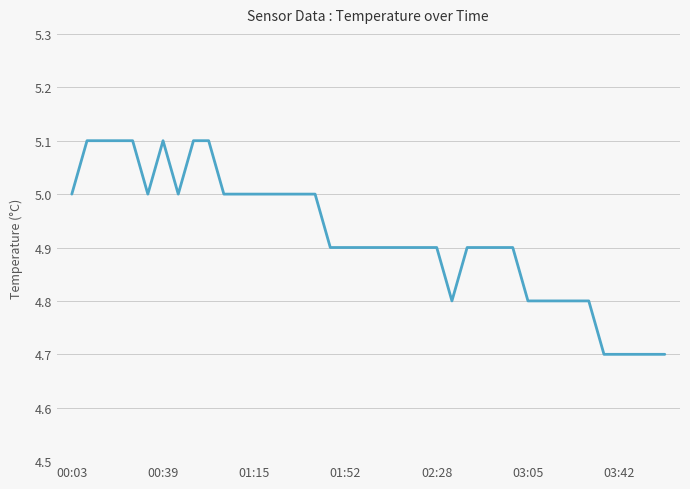

How many distinct data groups are displayed?

1